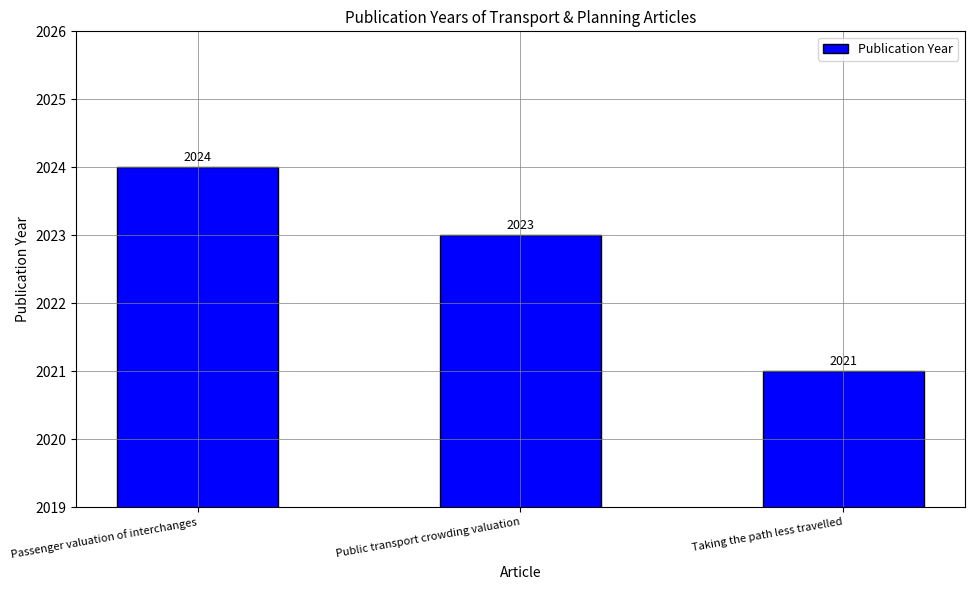

The value at Passenger valuation of interchanges is 2024. True or false?

True